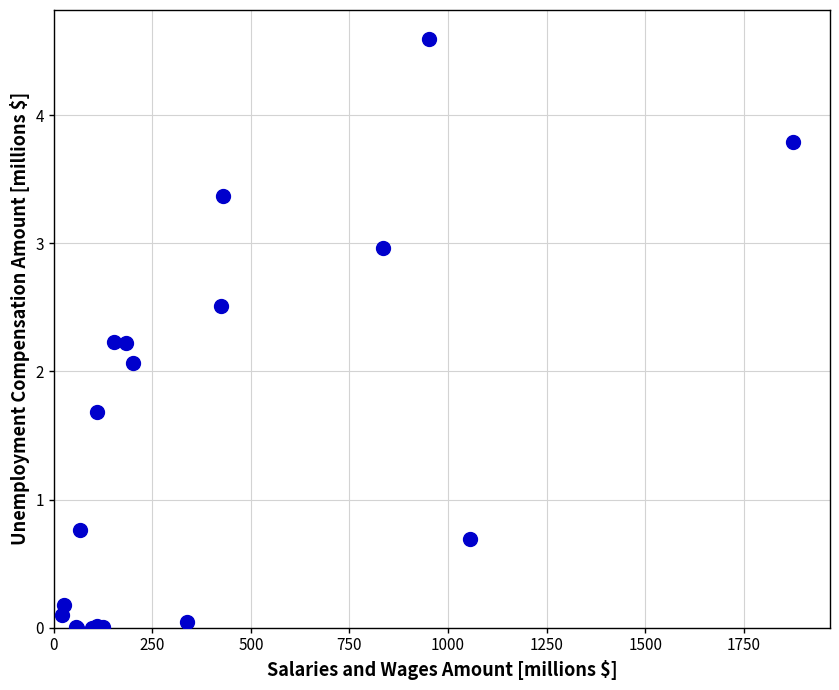

What Y value in the scatter plot is closest to 2?

2.1